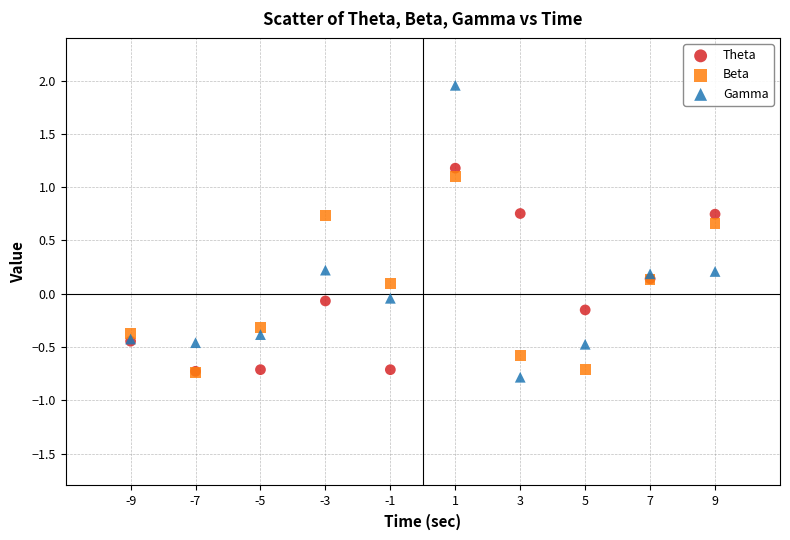

What are all the series names shown in the legend?

Theta, Beta, Gamma